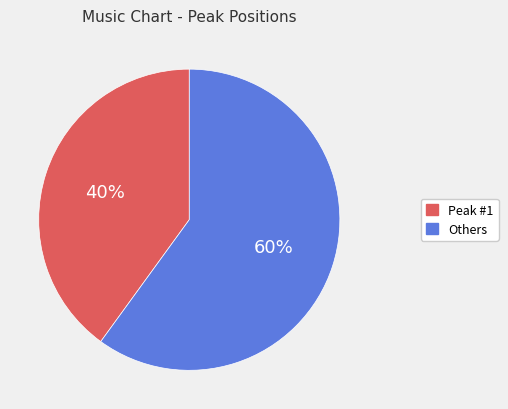

To the nearest percent, what is the difference between the largest and smallest slice percentages?

20%